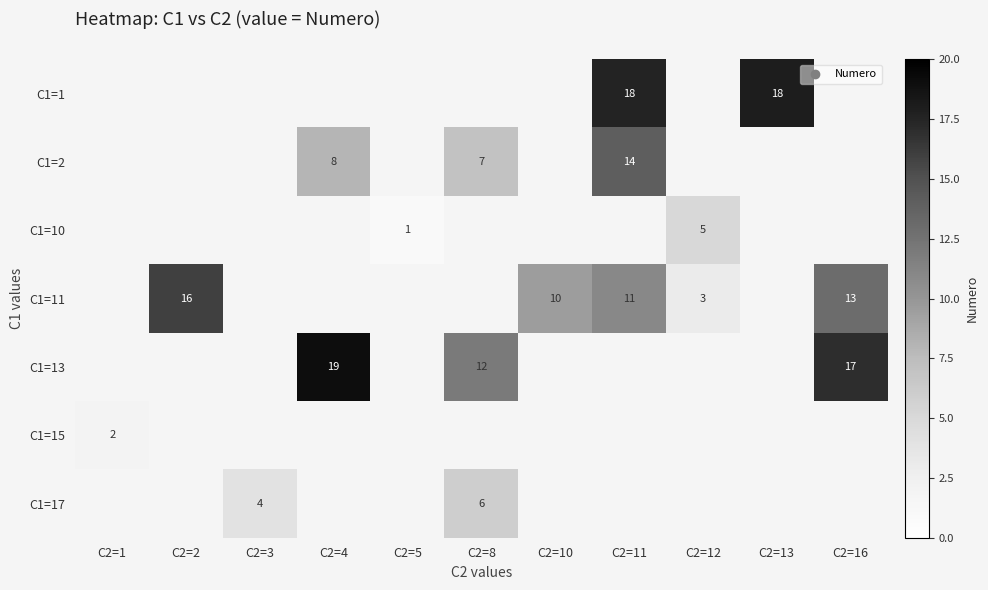

The C1=11 series shows 11.0 at C2=11. True or false?

True